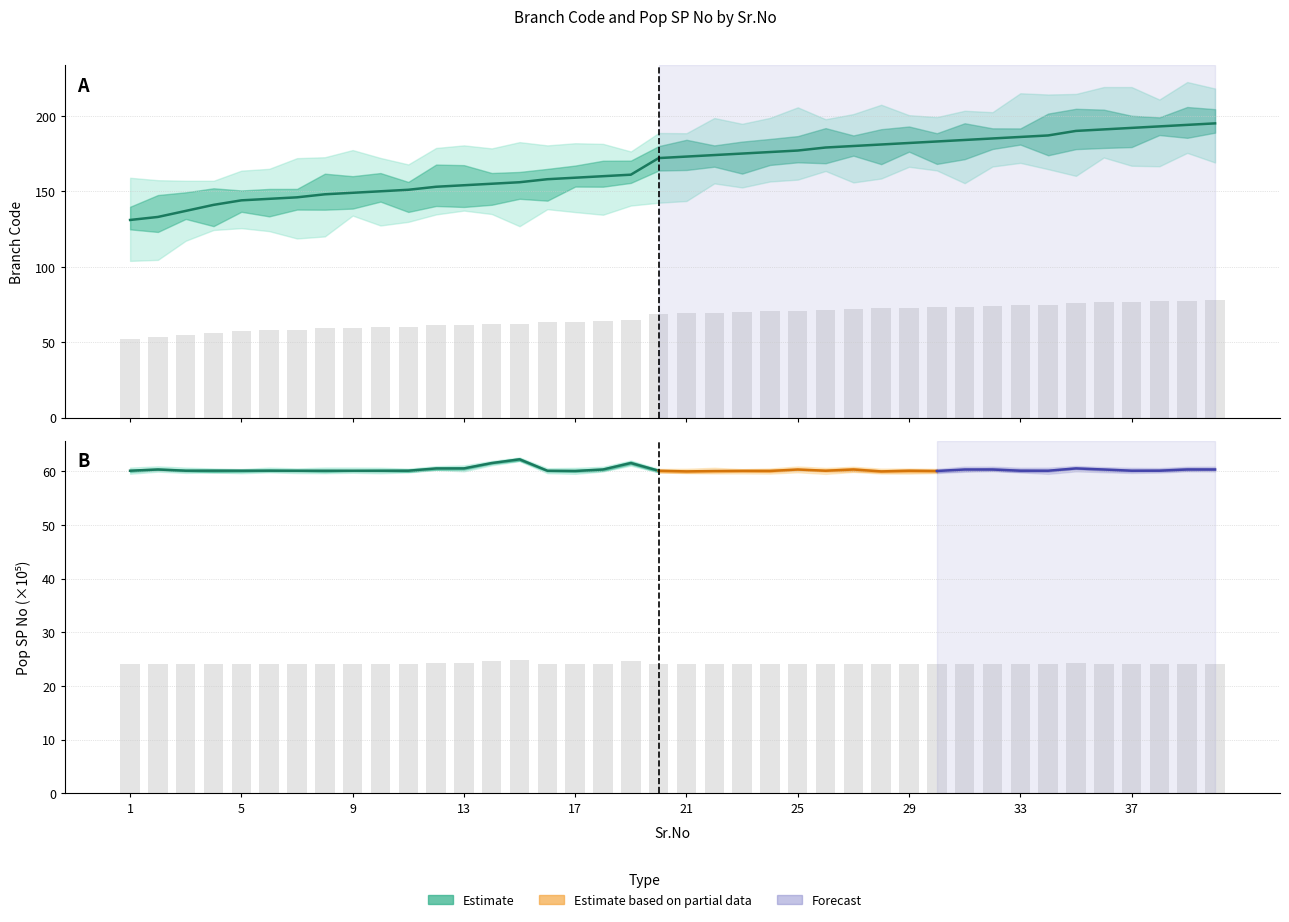

Reading right to left, what are all the values shown in this chart?

Branch Code: 195.0	194.0	193.0	192.0	191.0	190.0	187.0	186.0	185.0	184.0	183.0	182.0	181.0	180.0	179.0	177.0	176.0	175.0	174.0	173.0	172.0	161.0	160.0	159.0	158.0	156.0	155.0	154.0	153.0	151.0	150.0	149.0	148.0	146.0	145.0	144.0	141.0	137.0	133.0	131.0
Pop SP No: 24.1	24.1	24.1	24.1	24.1	24.2	24.1	24.1	24.1	24.1	24.0	24.1	24.0	24.1	24.1	24.1	24.0	24.0	24.0	24.0	24.1	24.6	24.1	24.0	24.1	24.9	24.6	24.2	24.2	24.1	24.1	24.1	24.1	24.1	24.1	24.1	24.1	24.1	24.1	24.1